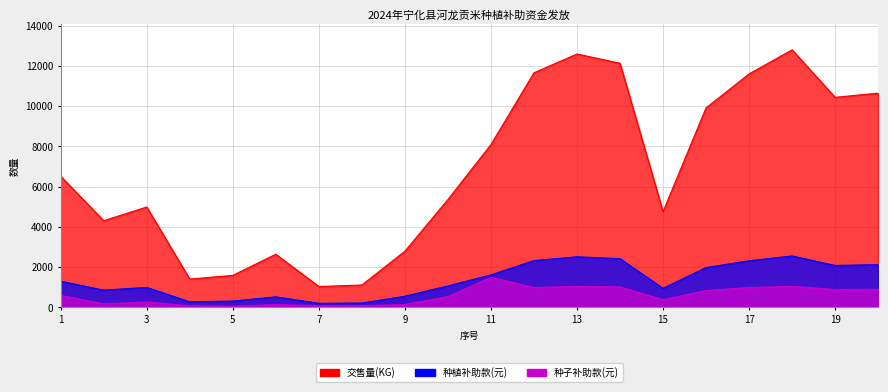

At which category is the sum across all series the highest?

18